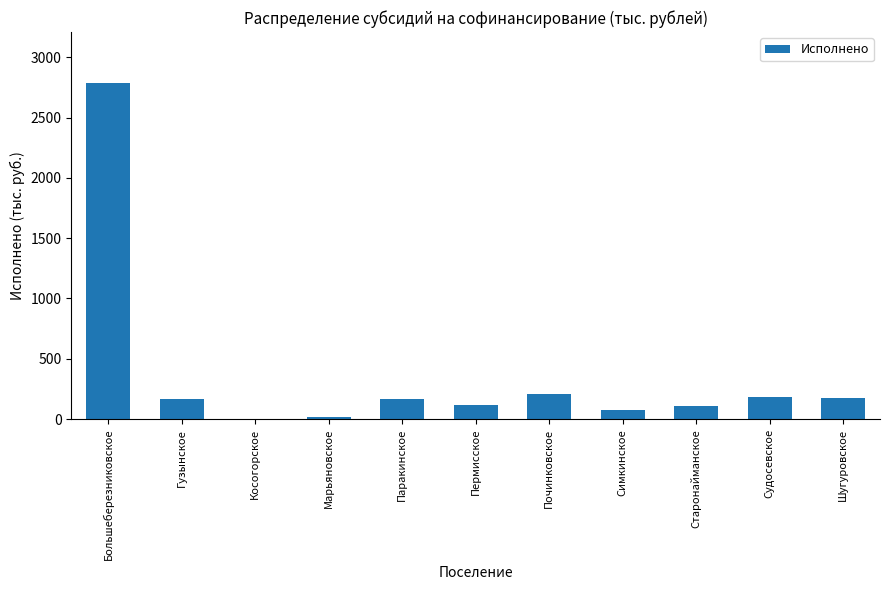

Between Судосевское and Марьяновское, which is larger?

Судосевское